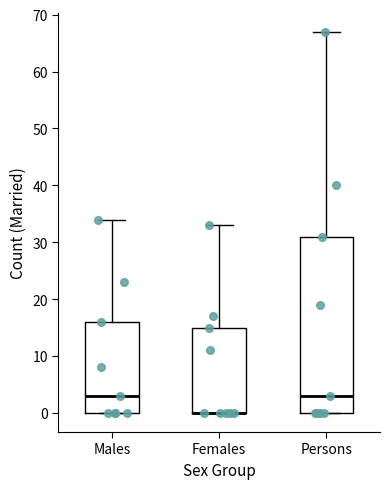

Which box is the tallest, from its lower edge to its upper edge?

Persons